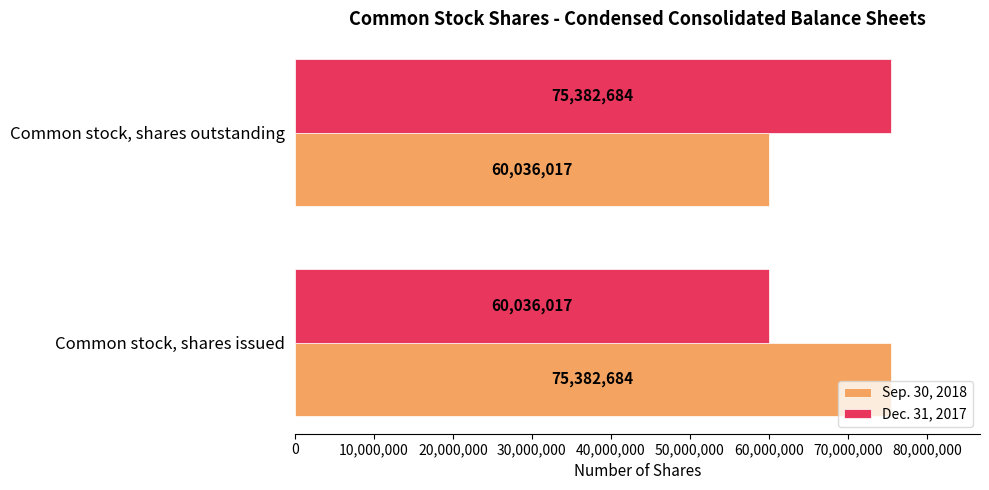

The Dec. 31, 2017 series shows 60036017 at Common stock, shares issued. True or false?

True